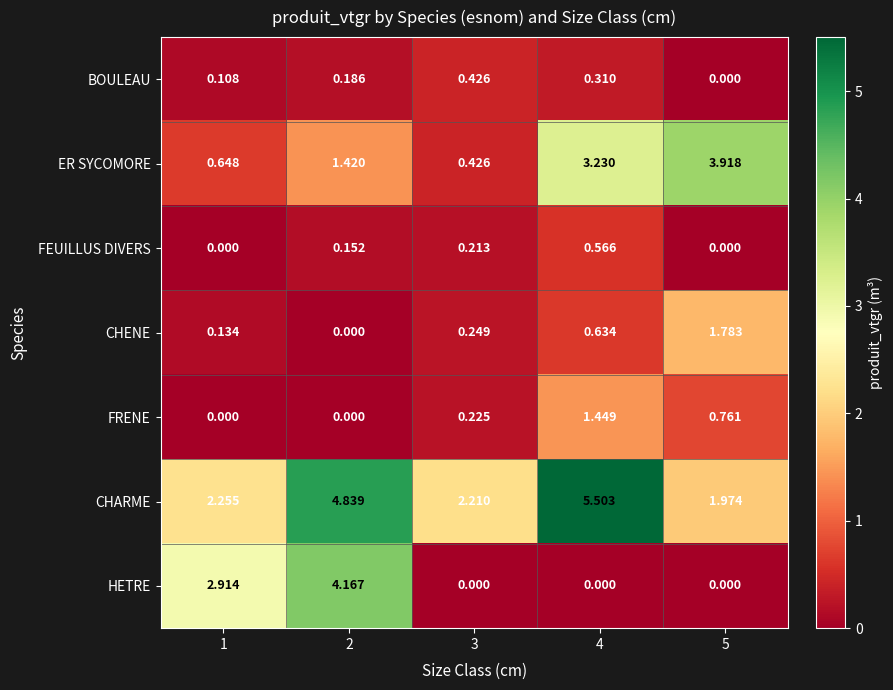

What is the spread (max minus min) of values at 3?

2.2